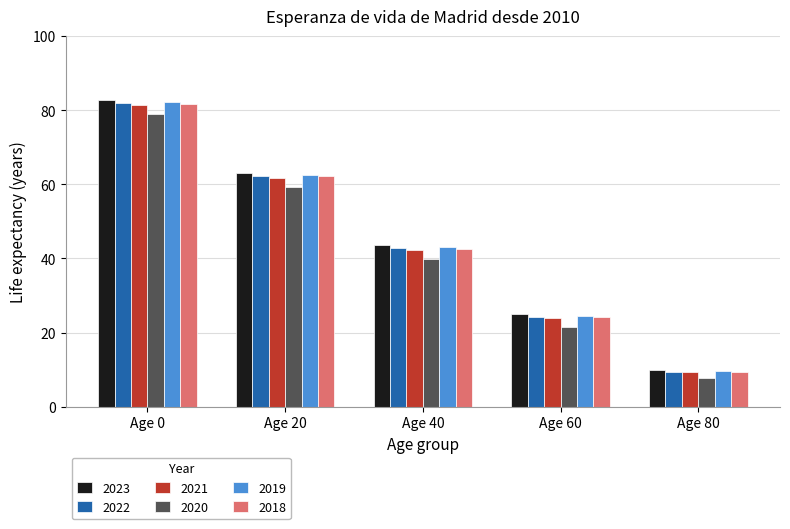

Are the bars grouped side by side (vs. stacked)?

Yes